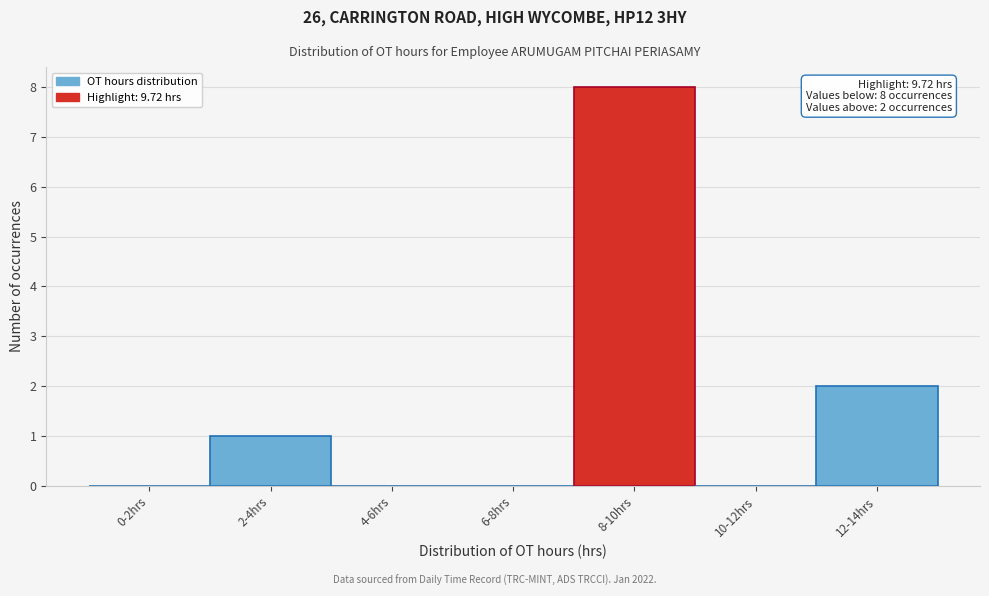

Reading right to left, what are all the values shown in this chart?

12-14hrs=2	10-12hrs=0	8-10hrs=8	6-8hrs=0	4-6hrs=0	2-4hrs=1	0-2hrs=0